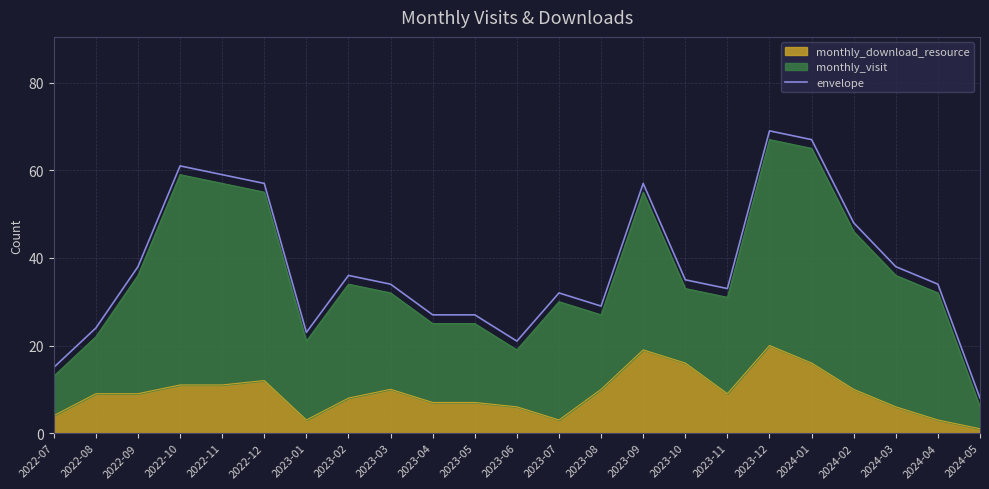

At which category does the chart reach its peak across all series?

2023-12